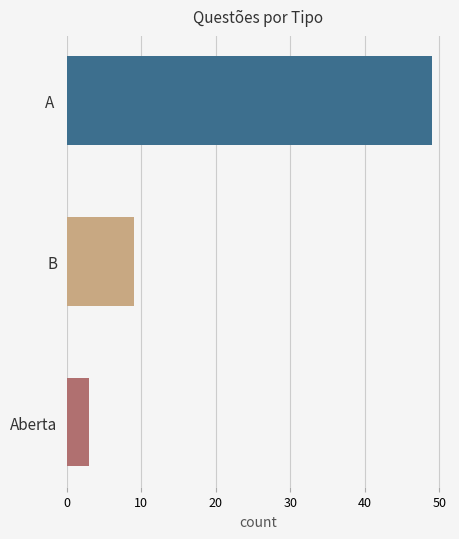

Rank the categories by value from highest to lowest.

A , B, Aberta